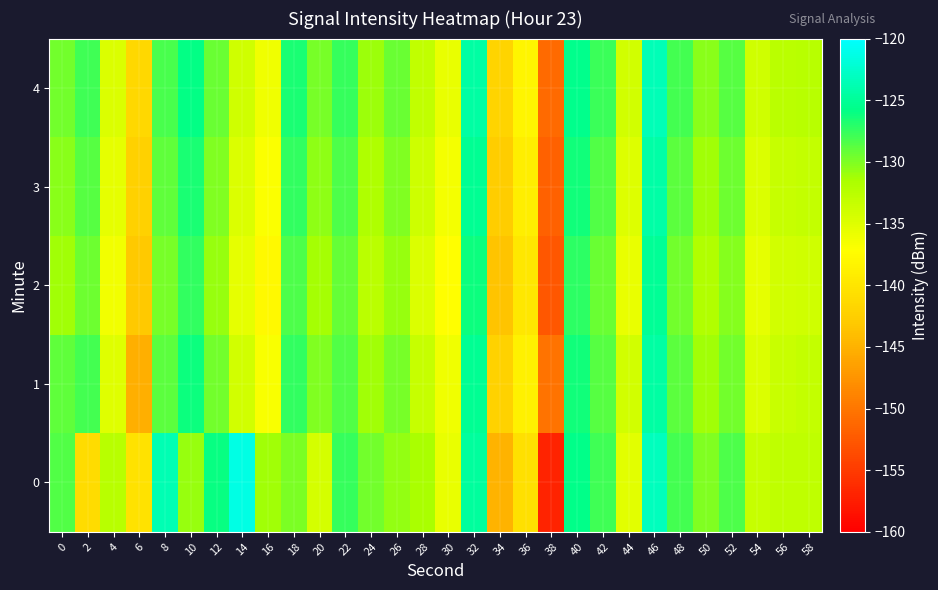

Which has a higher value, 50 or 20?

50